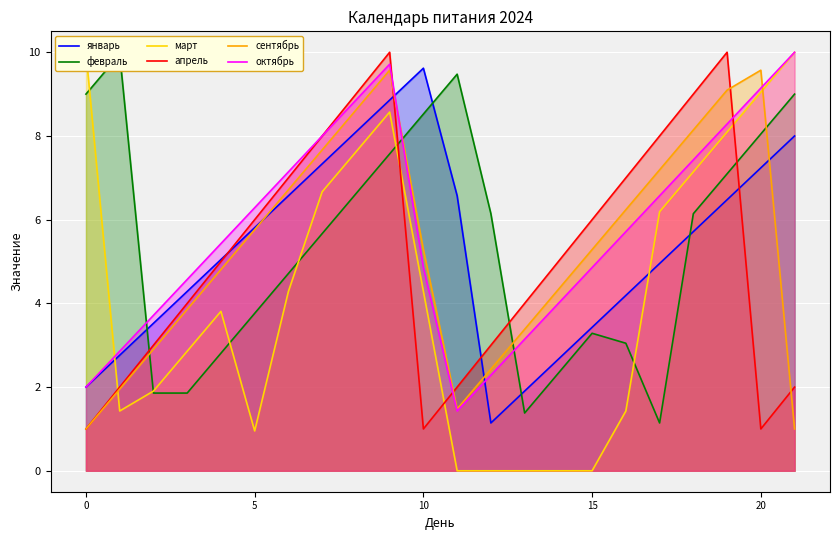

What is the minimum value for сентябрь?

1.0